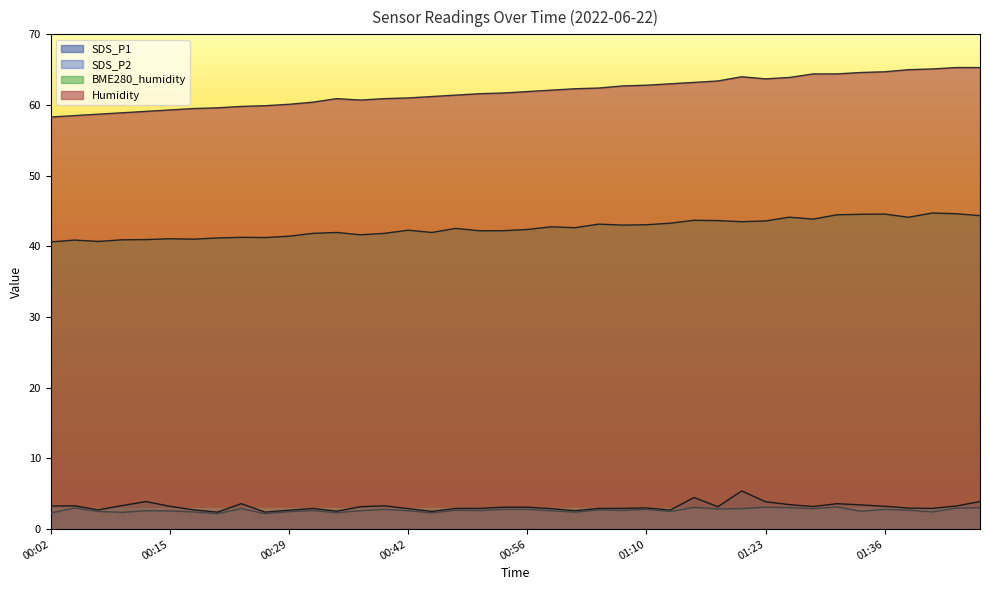

True or false: SDS_P1 and Humidity cross at least once.

False